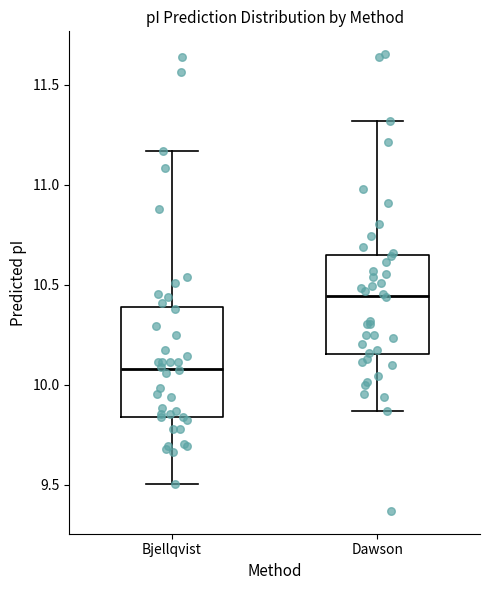

Which box's median line is the lowest?

Bjellqvist